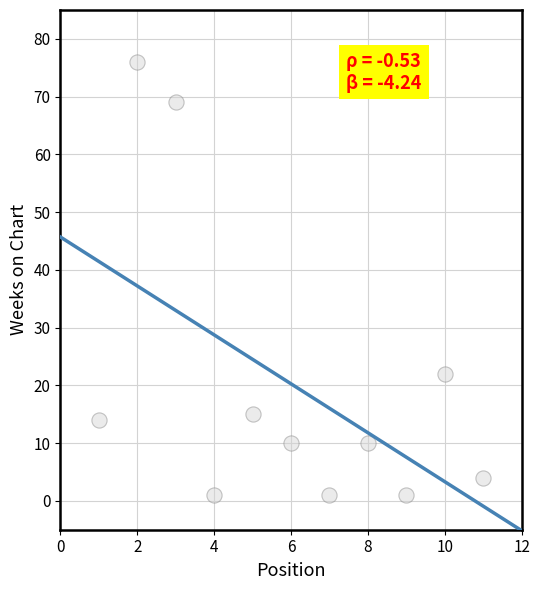

What is the average X value?

6